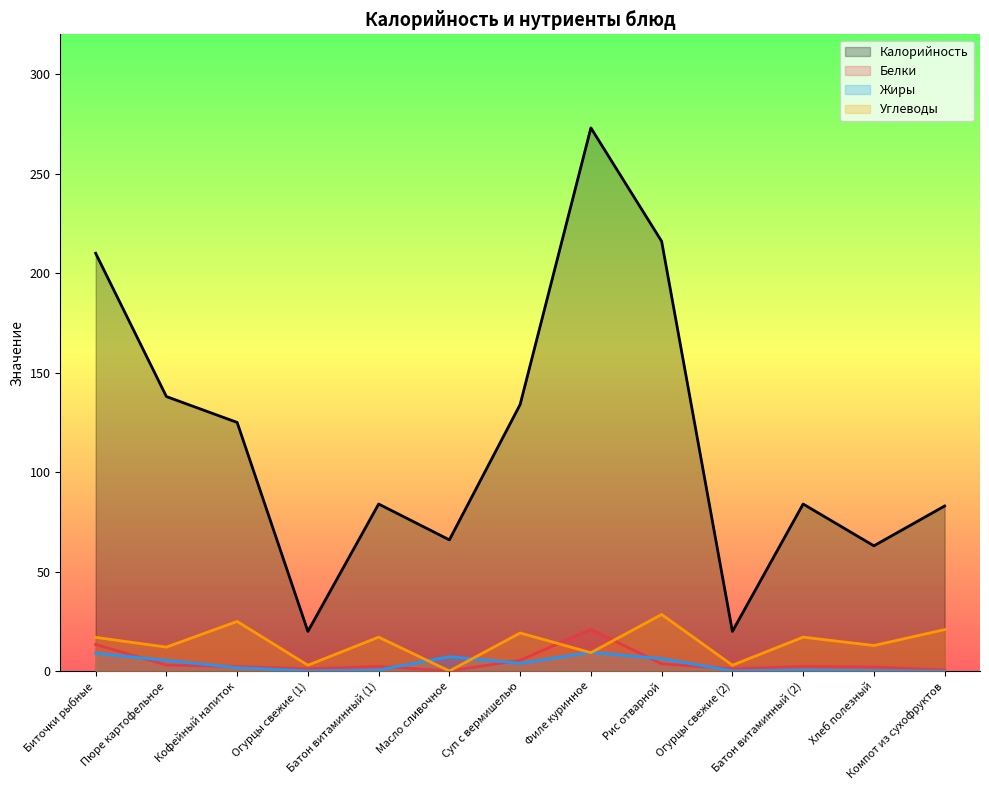

Is it true that Калорийность equals 372.5 at Филе куринное?

False